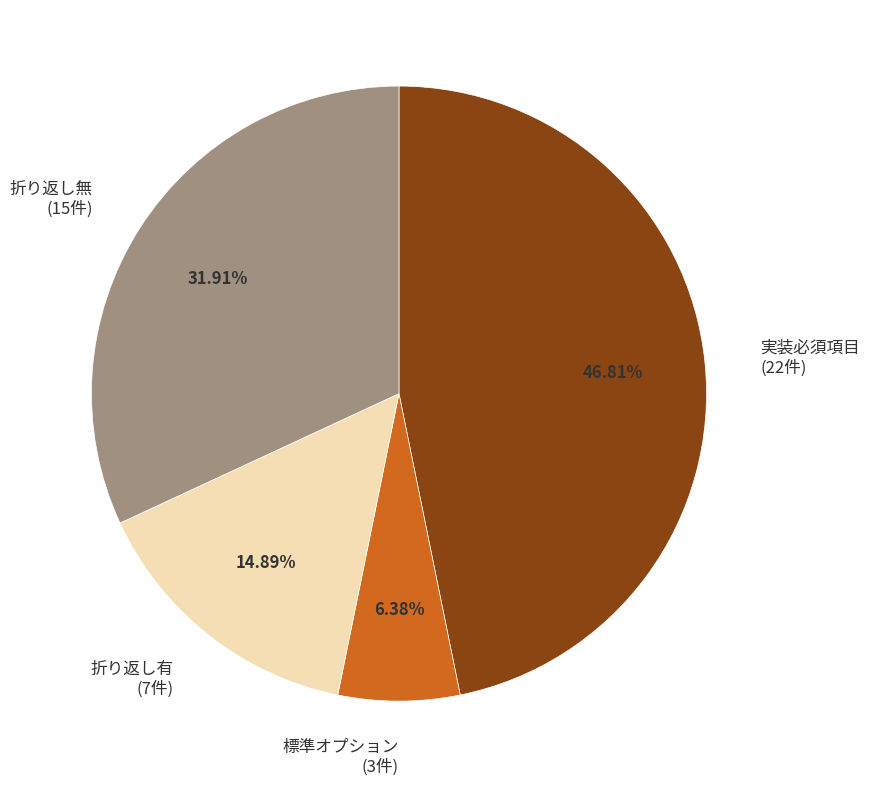

Which category has the biggest portion of the pie?

実装必須項目 (22件)